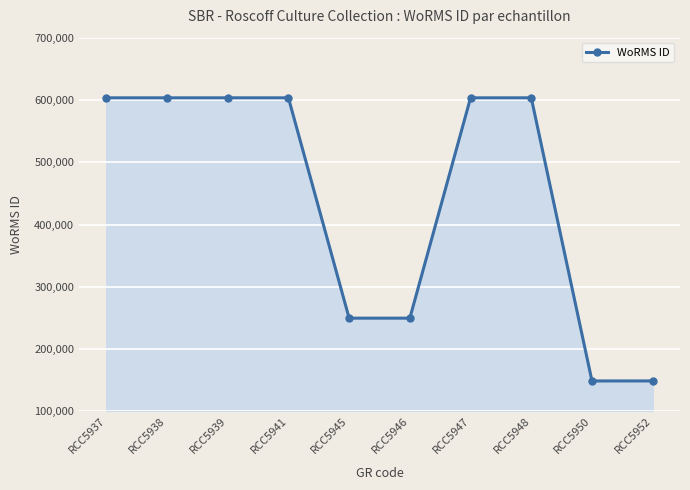

What is the difference between the second highest and minimum values?

454517